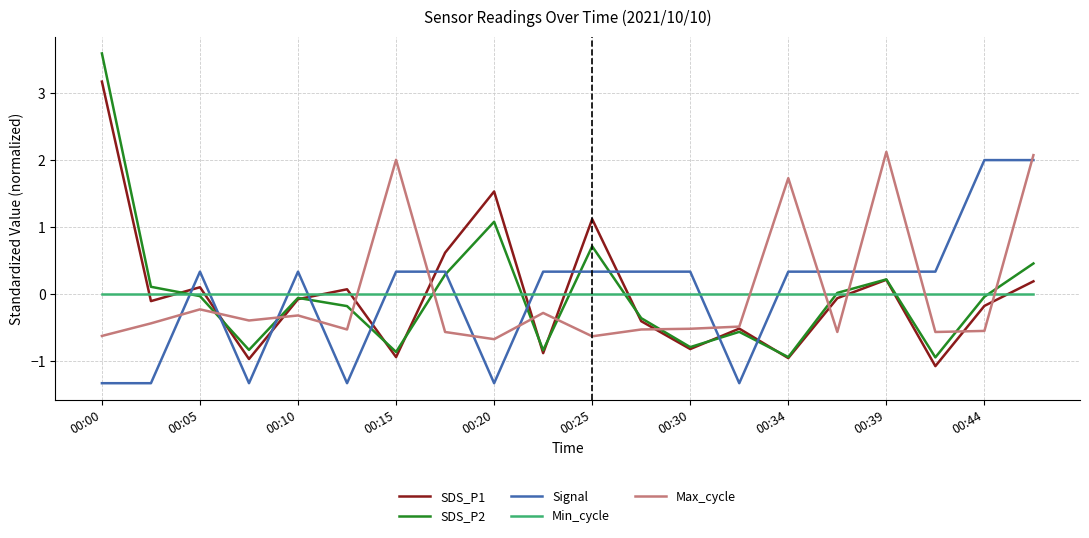

True or false: SDS_P1 and Max_cycle intersect in this chart.

True